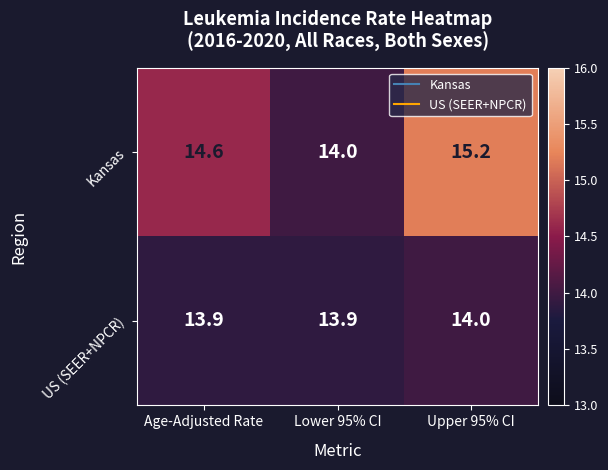

List the series in order of their peak value, lowest first.

US (SEER+NPCR), Kansas